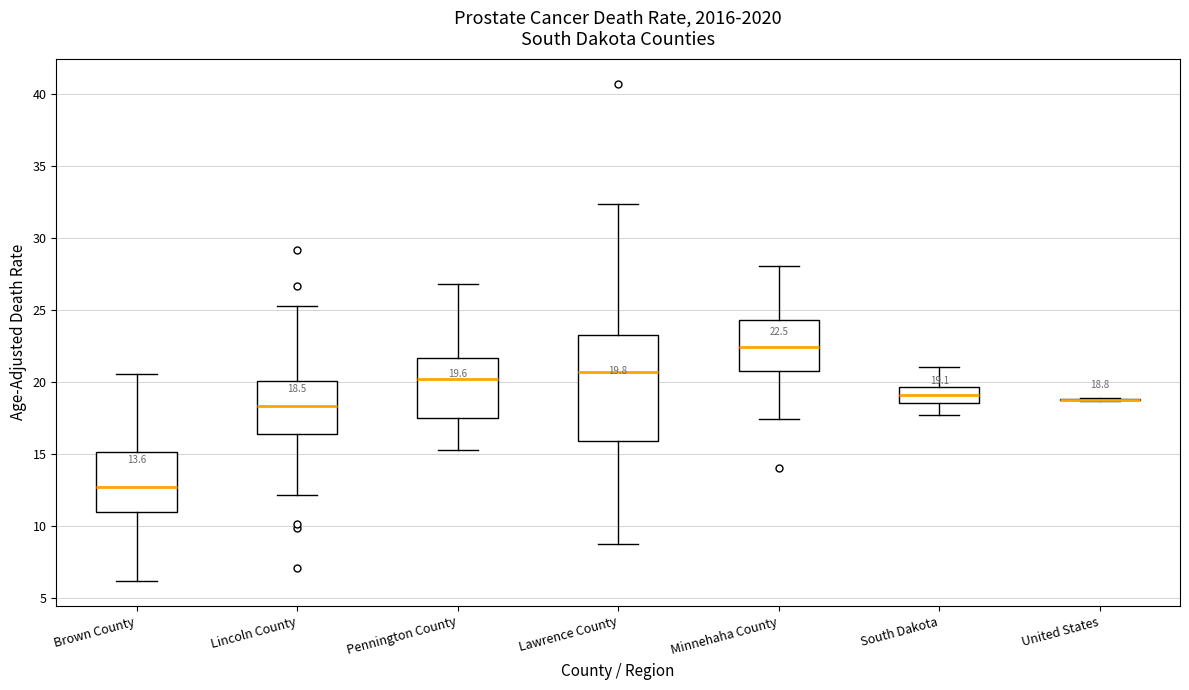

Comparing the boxes themselves (not the whiskers), which one is the tallest?

Lawrence County